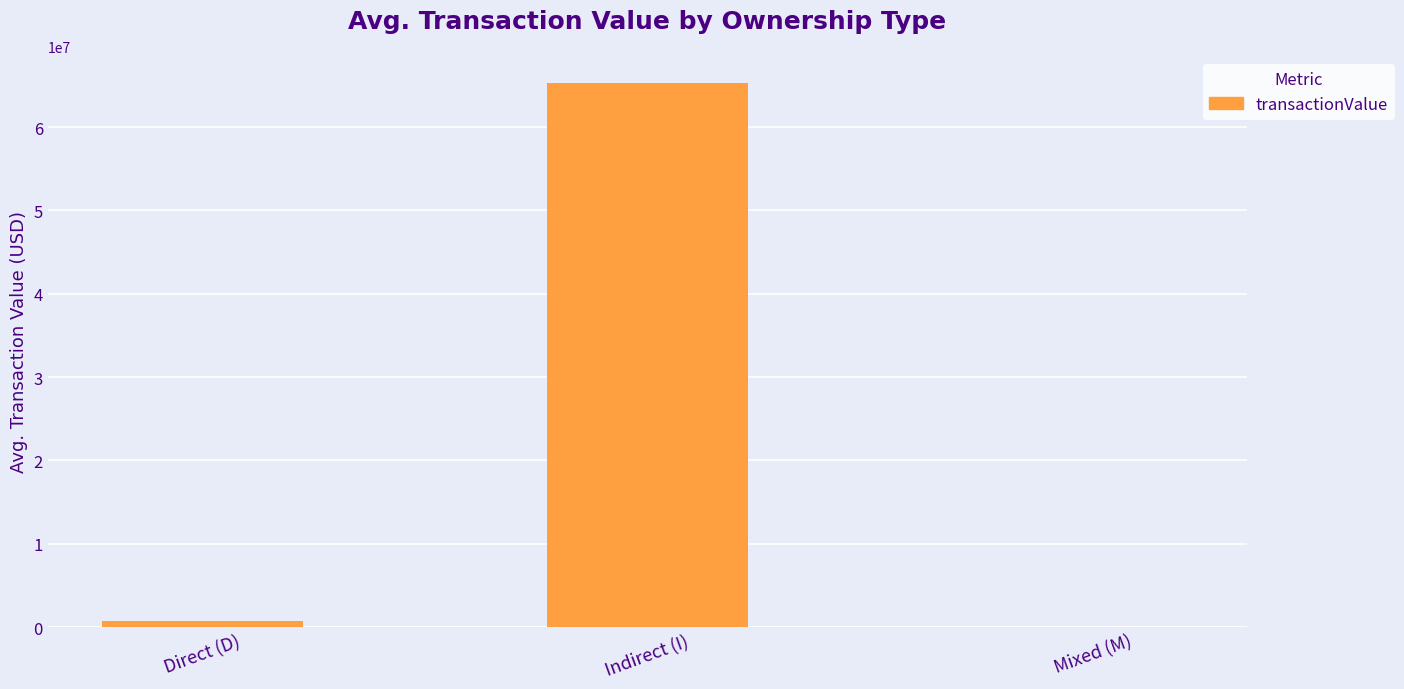

Between Mixed (M) and Direct (D), which is larger?

Direct (D)